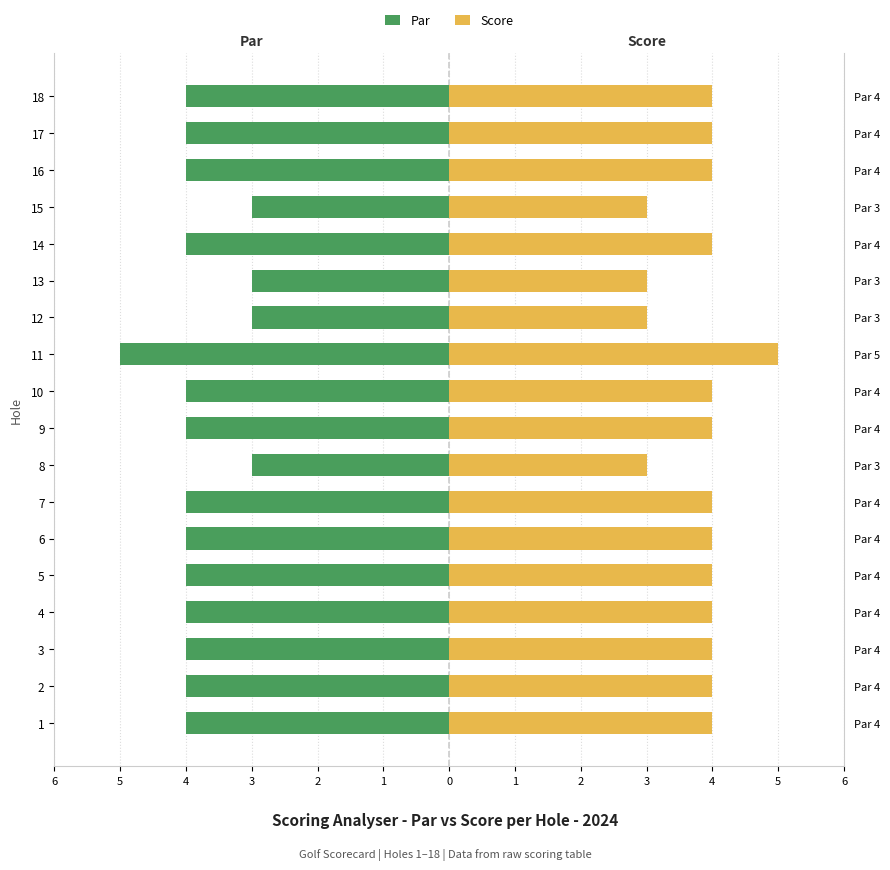

How many distinct data groups are displayed?

2